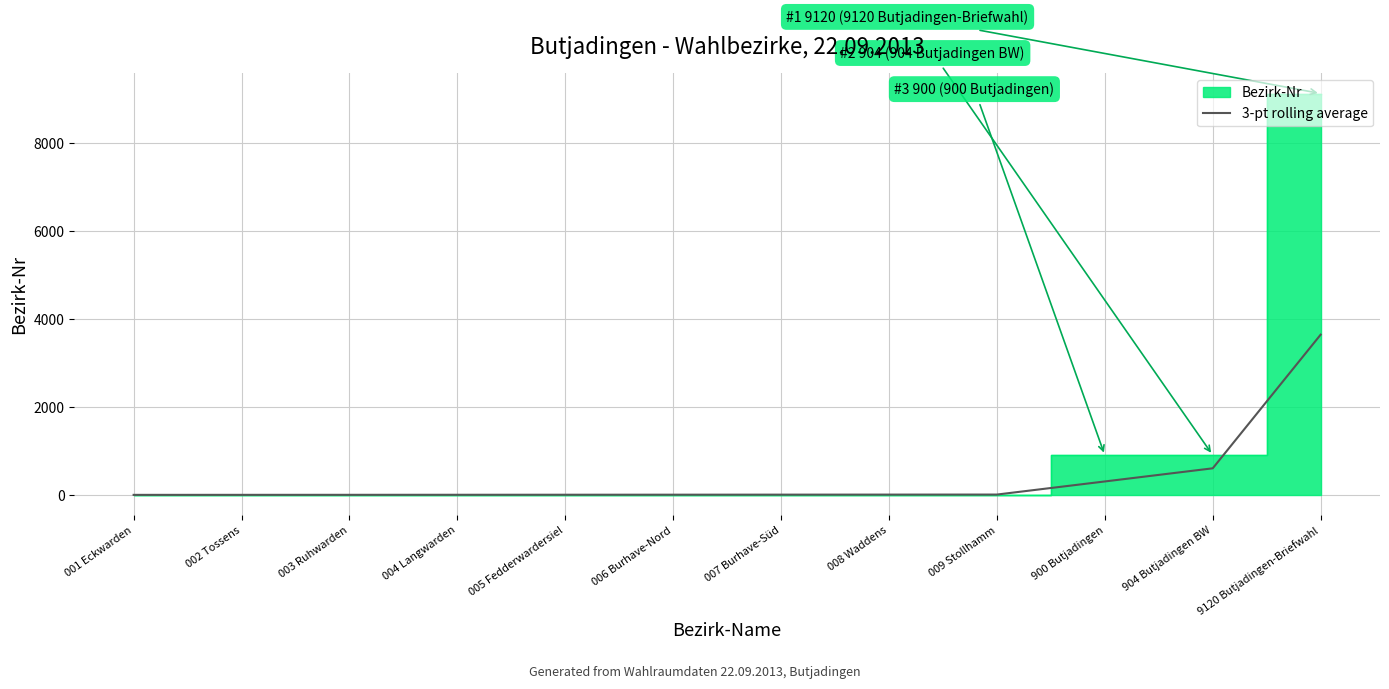

Which category has the highest value across all series?

9120 Butjadingen-Briefwahl